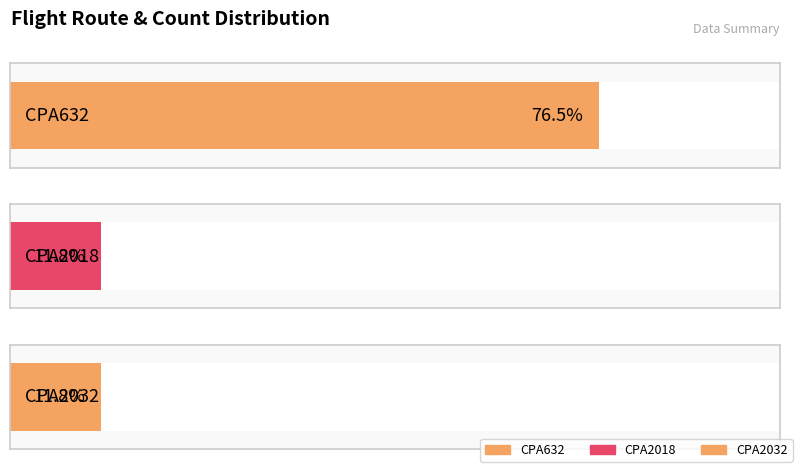

What is the sum of all values?

17